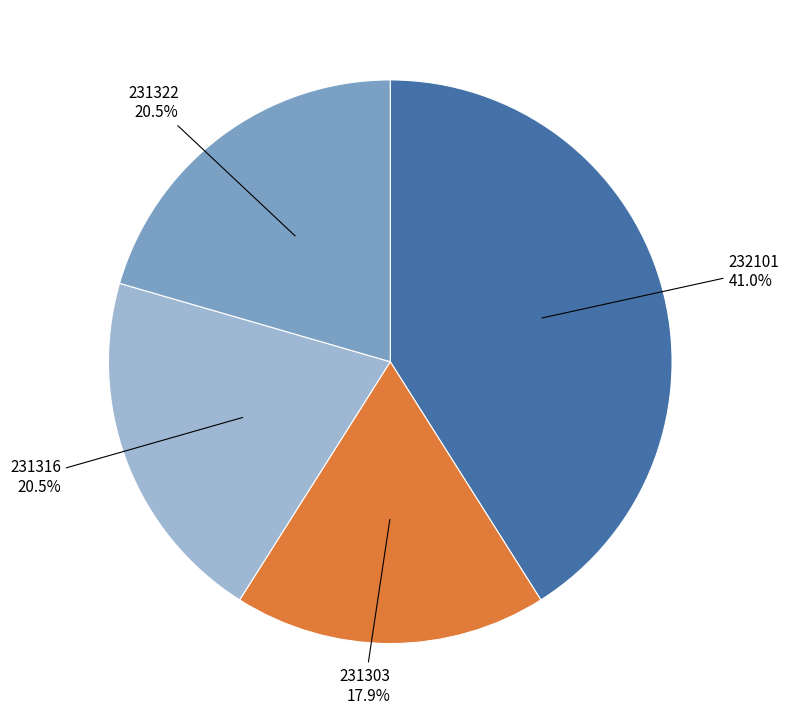

True or false: 231303 accounts for 18% of the total.

True